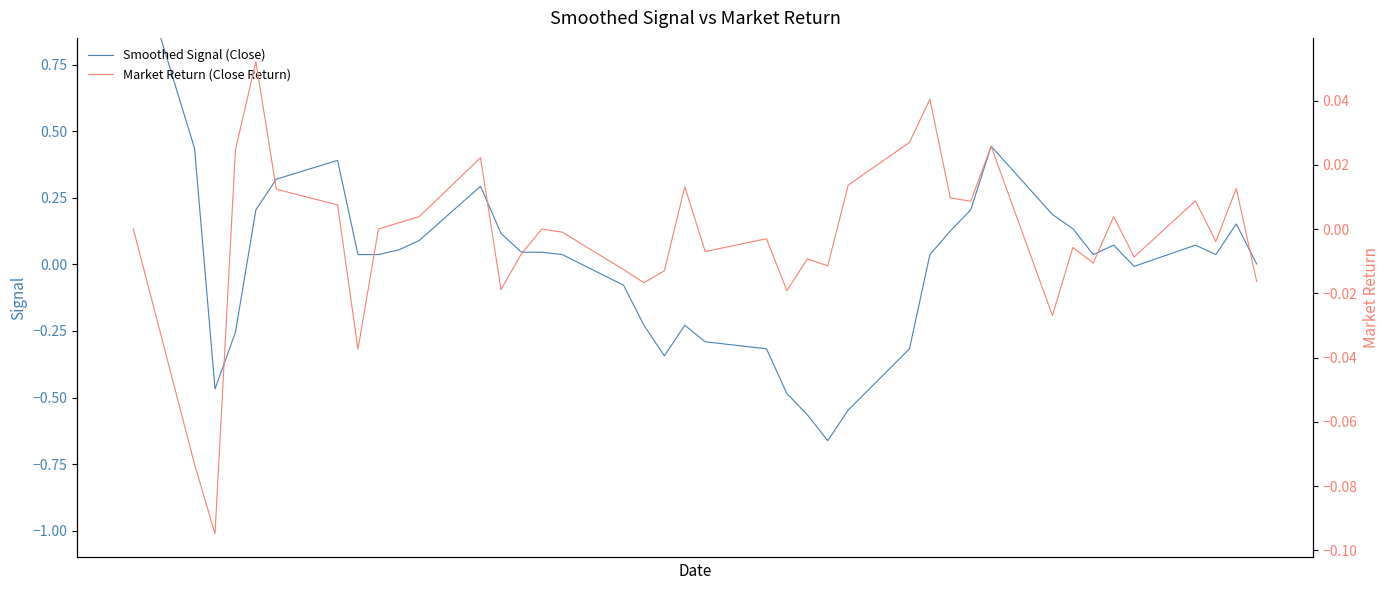

What is the difference between the maximum and second lowest values in the Smoothed Signal (Close) series?

1.8